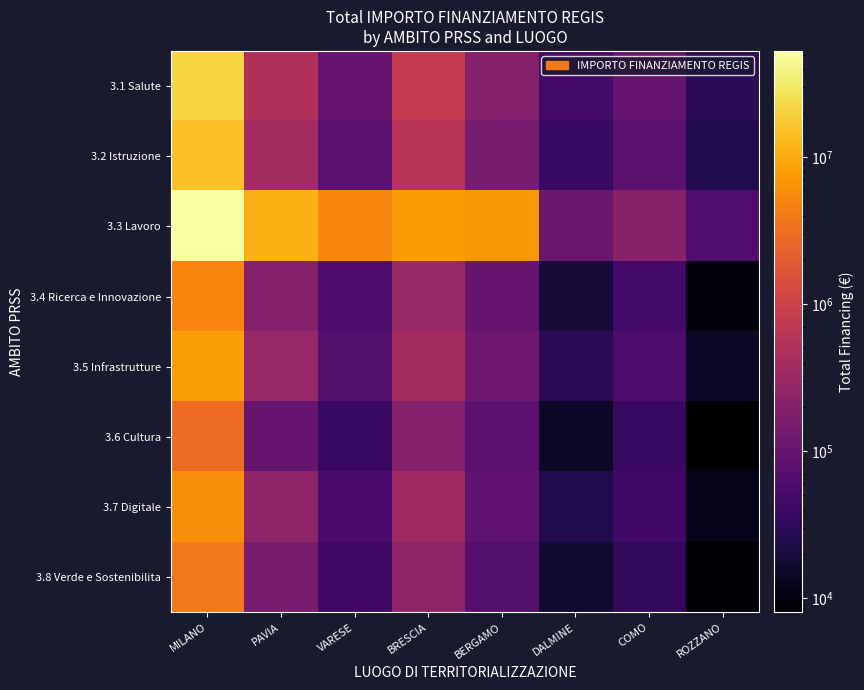

At BERGAMO, list the series in order from smallest to largest.

3.8 Verde e Sostenibilita, 3.6 Cultura, 3.7 Digitale, 3.4 Ricerca e Innovazione, 3.5 Infrastrutture, 3.2 Istruzione, 3.1 Salute, 3.3 Lavoro